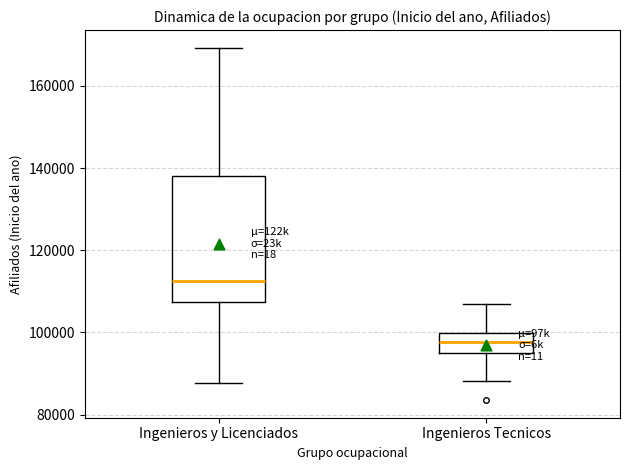

Reading left to right, transcribe this box plot: for each box, give where its median line is, the range the box spans, and where its two whiskers end, as read against the y-axis. The values are not printed on the chart, so give them approximately, as read against the axis.

Ingenieros y Licenciados: median 112000, box 108000 to 138000, whiskers 88000 to 170000
Ingenieros Tecnicos: median 98000, box 96000 to 100000, whiskers 88000 to 106000